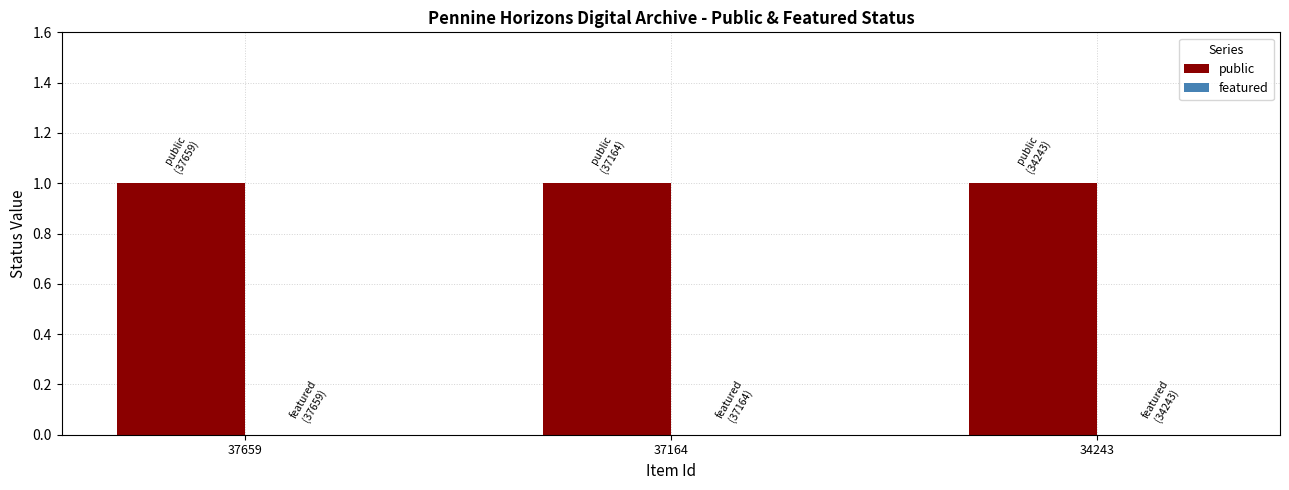

Reading left to right, list all the values displayed in this chart.

public: 37659=1	37164=1	34243=1
featured: 37659=0	37164=0	34243=0